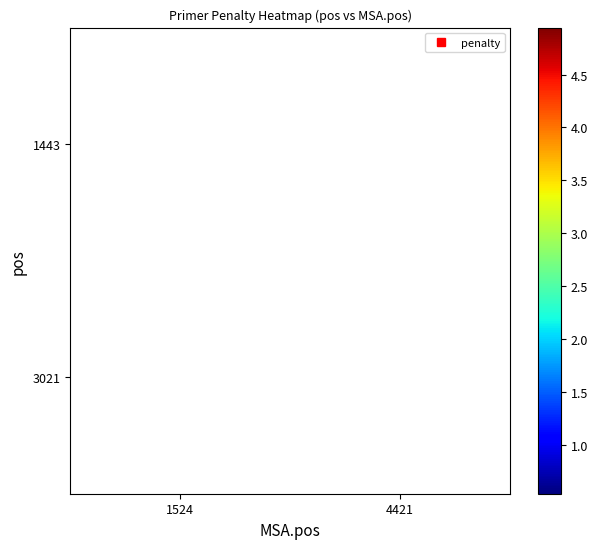

What is the minimum value shown in the chart?

0.5